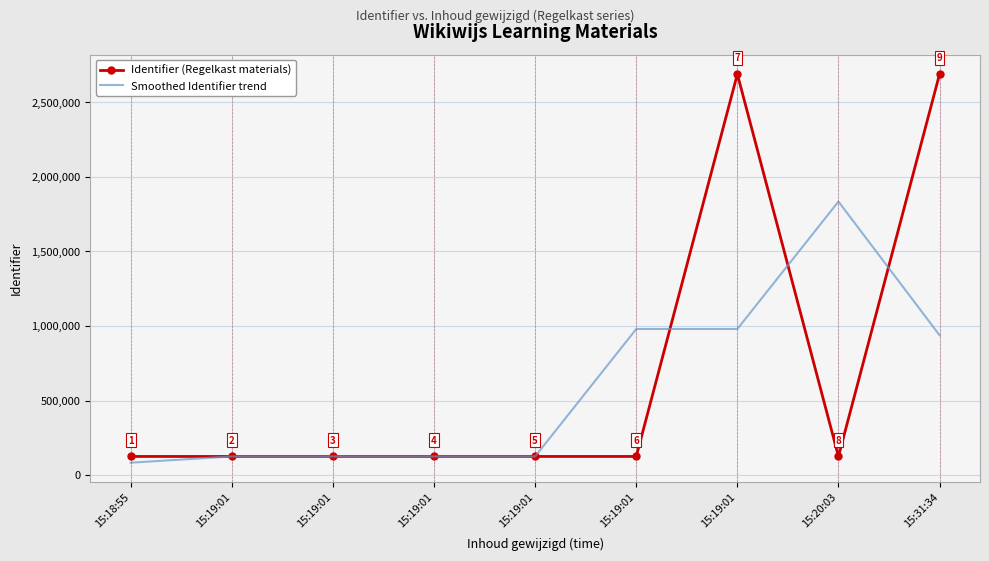

What are all the series names shown in the legend?

Identifier (Regelkast materials), Smoothed Identifier trend